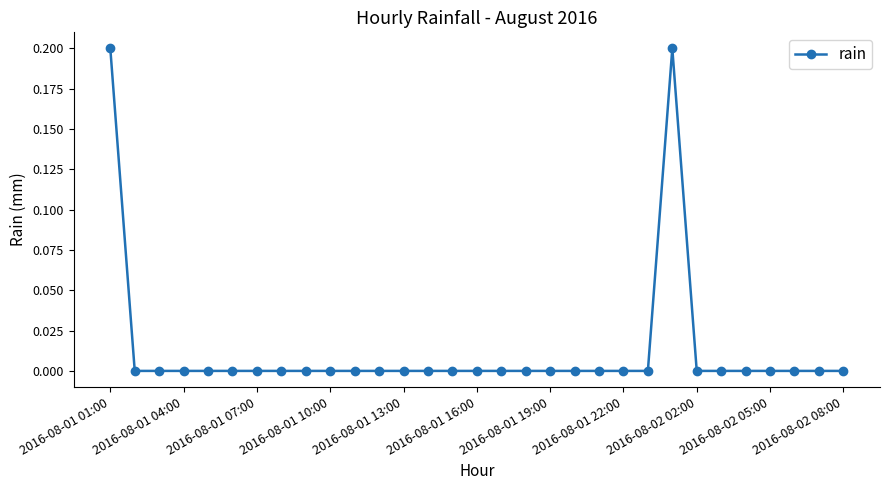

True or false: the data has more than 0 interior local peaks.

True